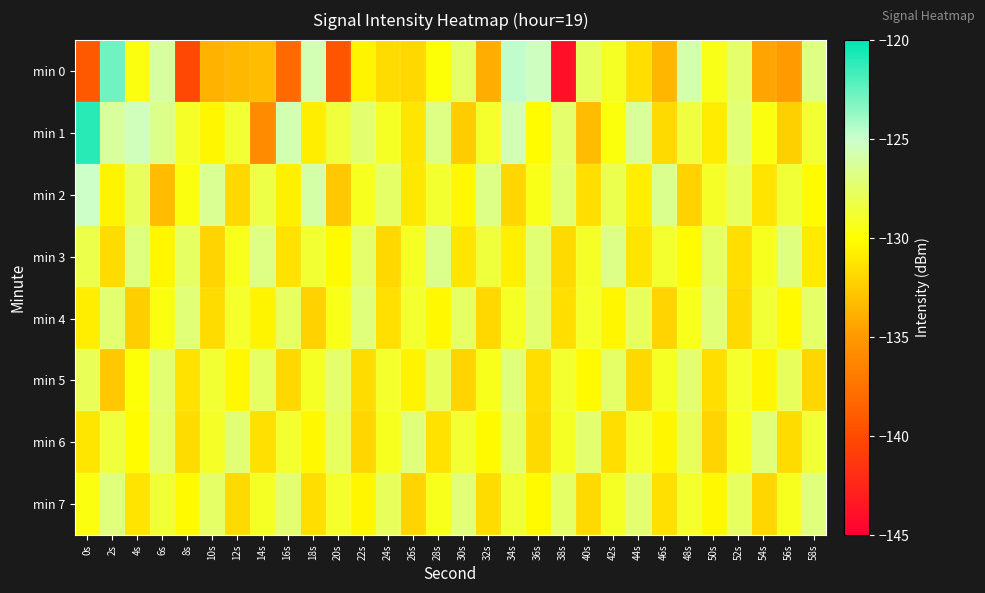

What is the difference between the highest and lowest values at 4s?

7.0